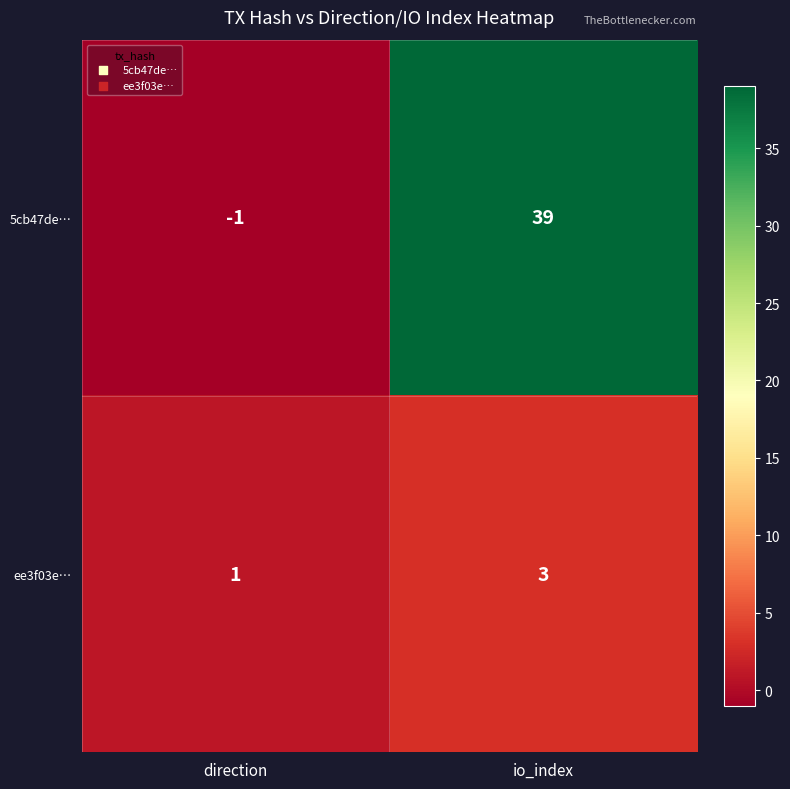

How many categories are shown in the chart?

2